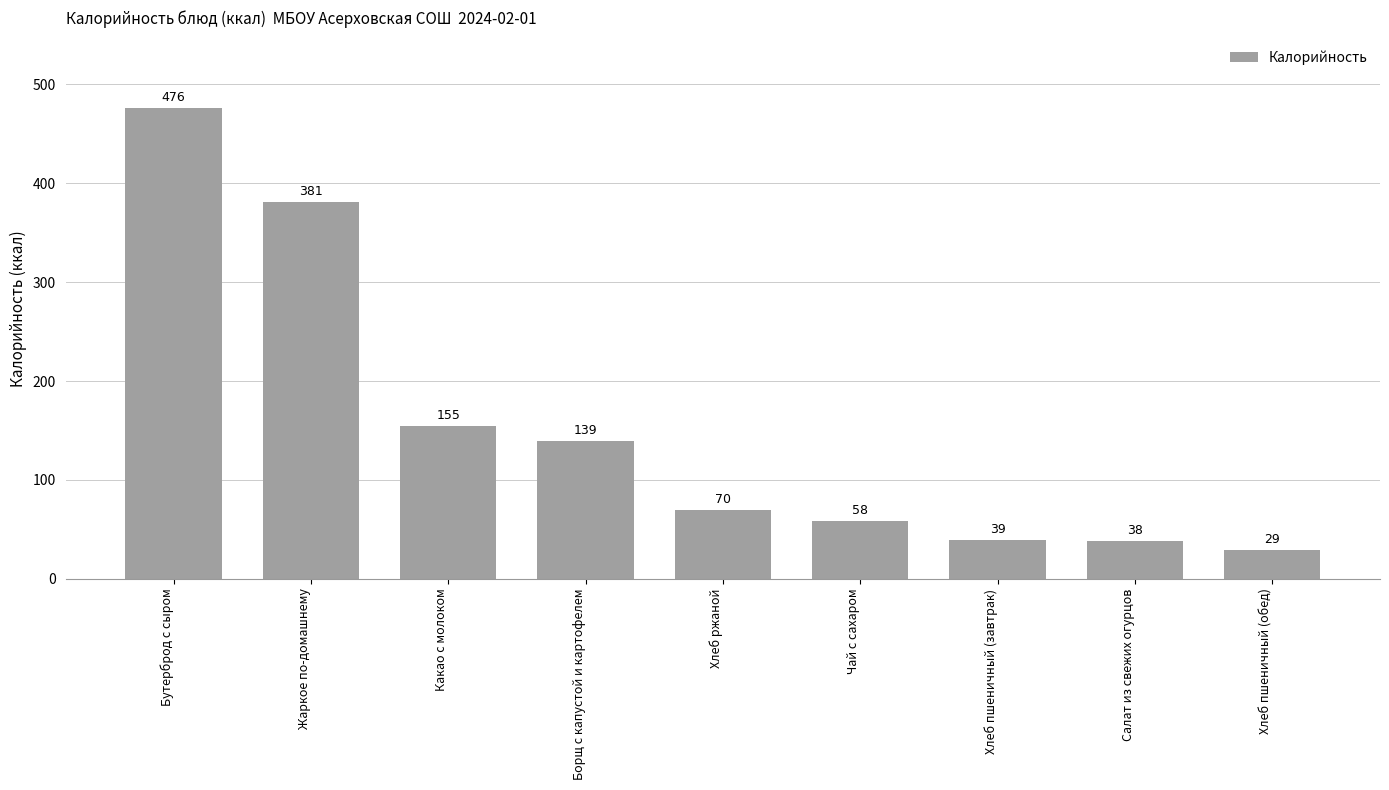

What is the value of the 8th bar from the left?

38